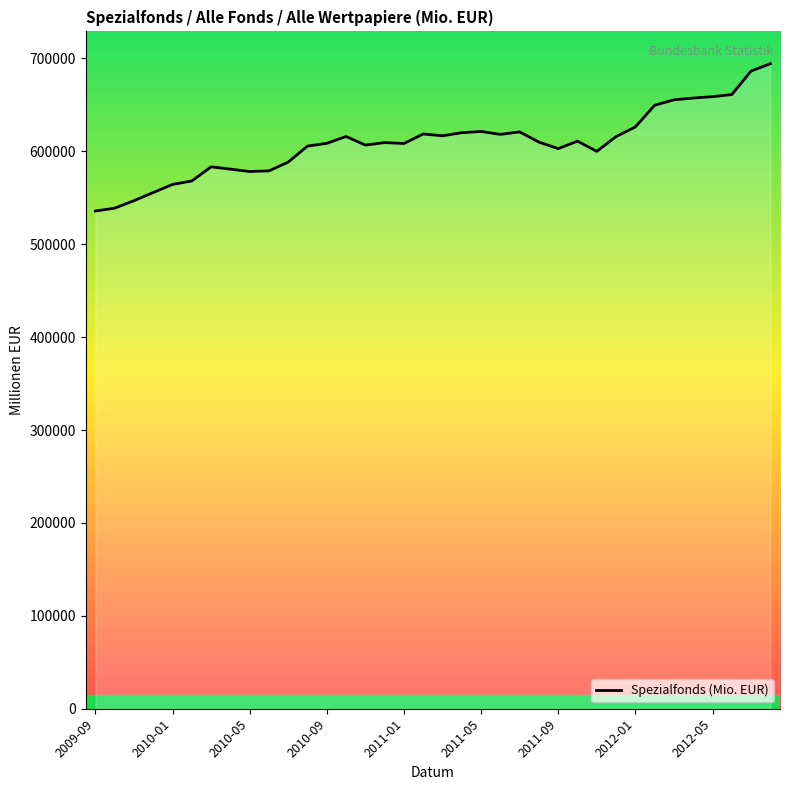

True or false: the data shows 915185 at 2012-01.

False